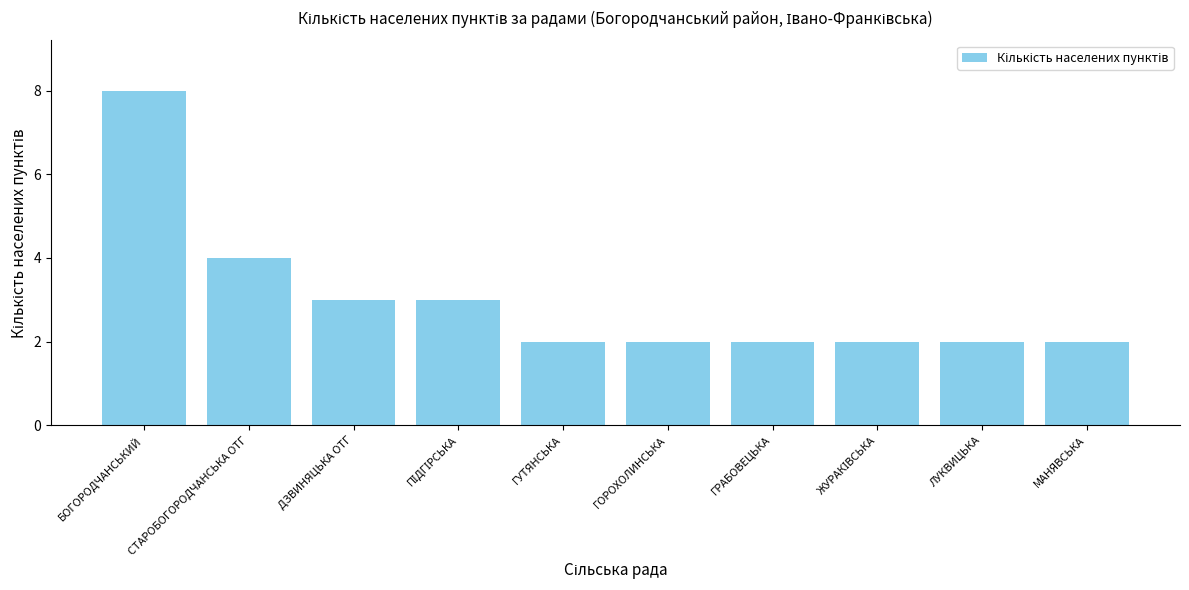

Which has a higher value, ДЗВИНЯЦЬКА ОТГ or СТАРОБОГОРОДЧАНСЬКА ОТГ?

СТАРОБОГОРОДЧАНСЬКА ОТГ